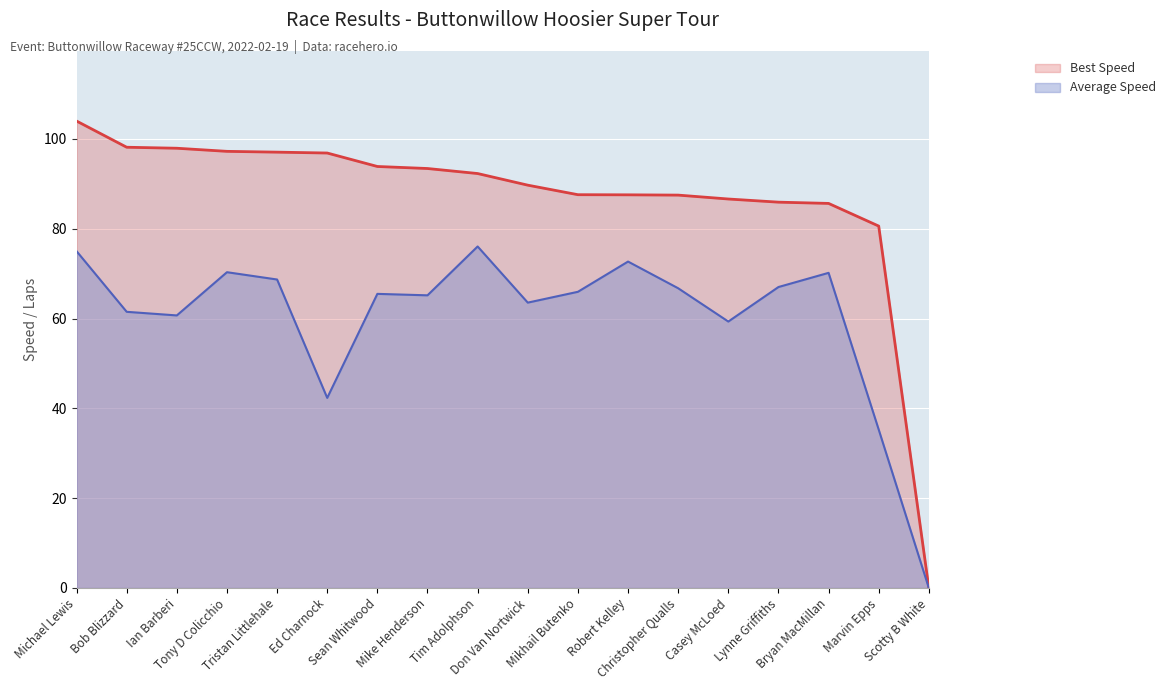

How many lines are shown in the chart?

2